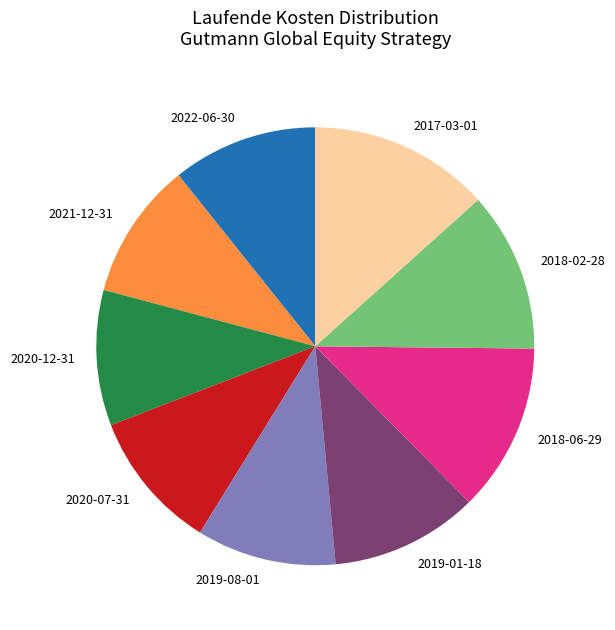

Is the sum of 2018-02-28 and 2020-12-31 greater than half?

No